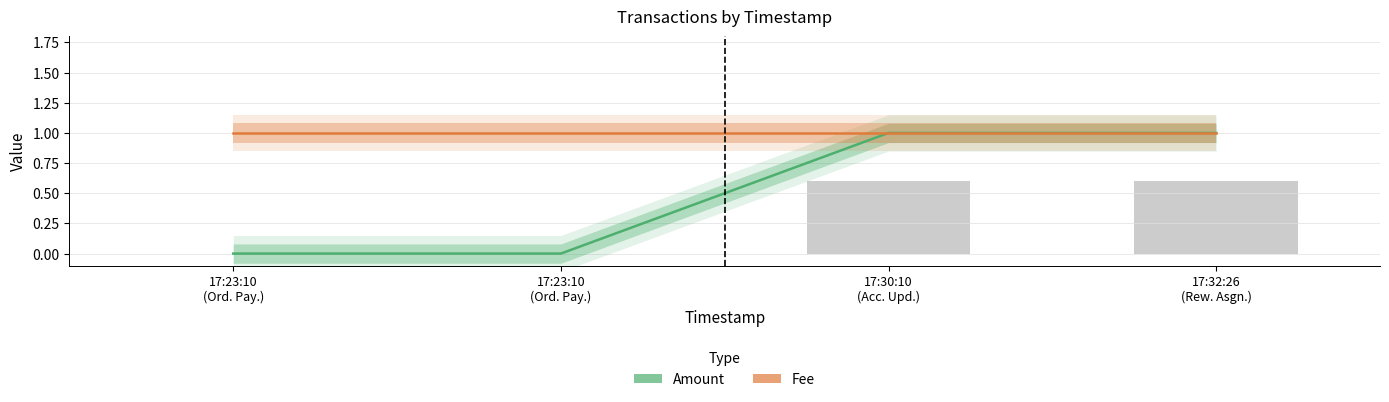

The value of Fee at 17:30:10
(Acc. Upd.) is 2. True or false?

False